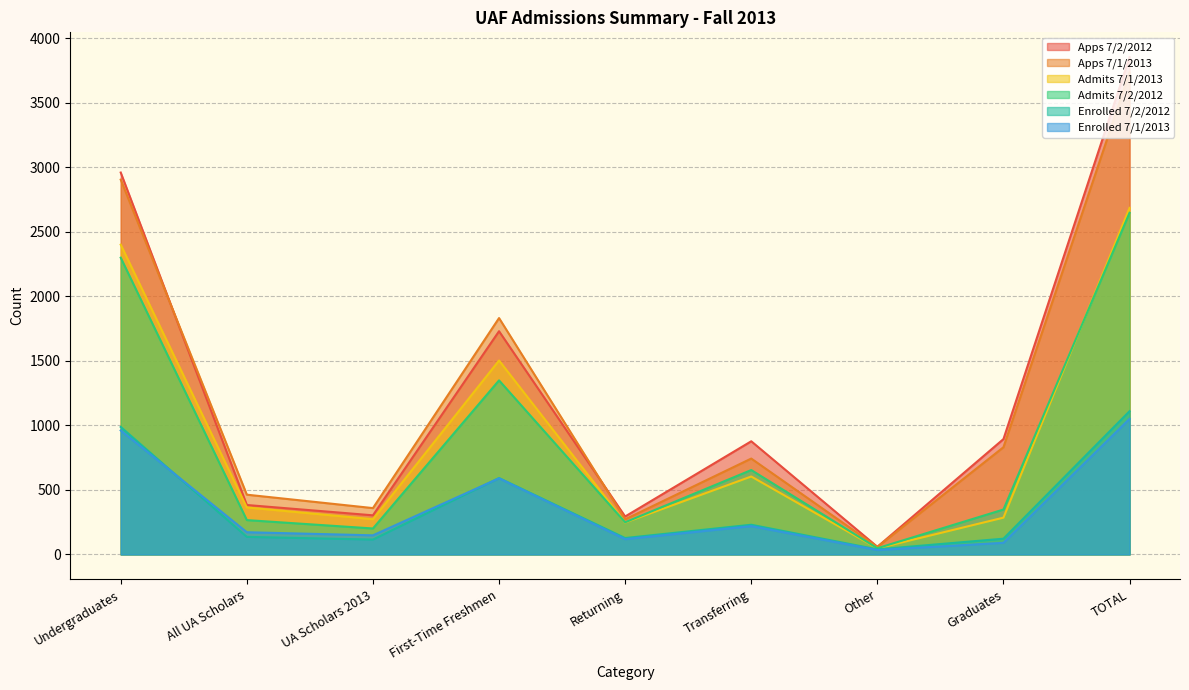

Which label corresponds to the largest value in the chart?

TOTAL